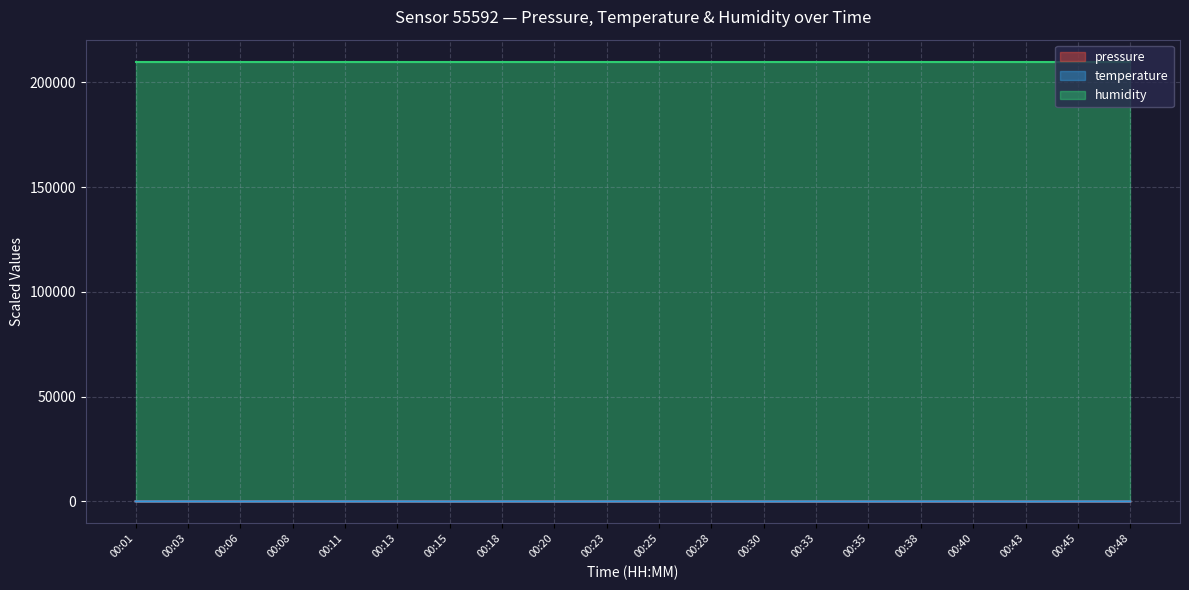

Is the value of pressure at 00:08 greater than the value of temperature at 00:20?

Yes